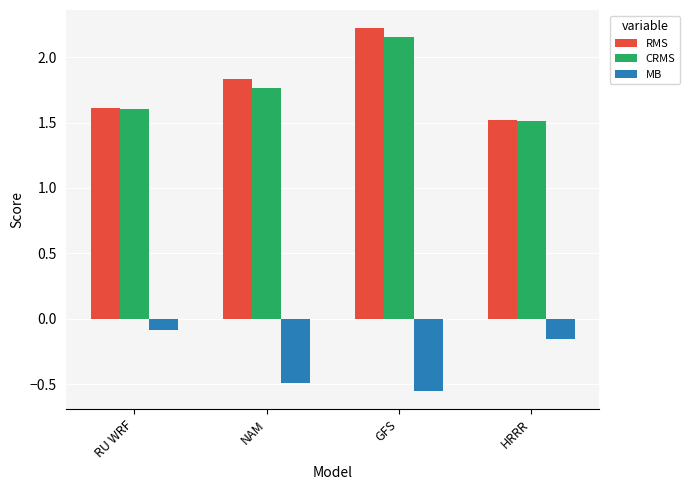

Is it true that MB equals -0.1 at RU WRF?

True